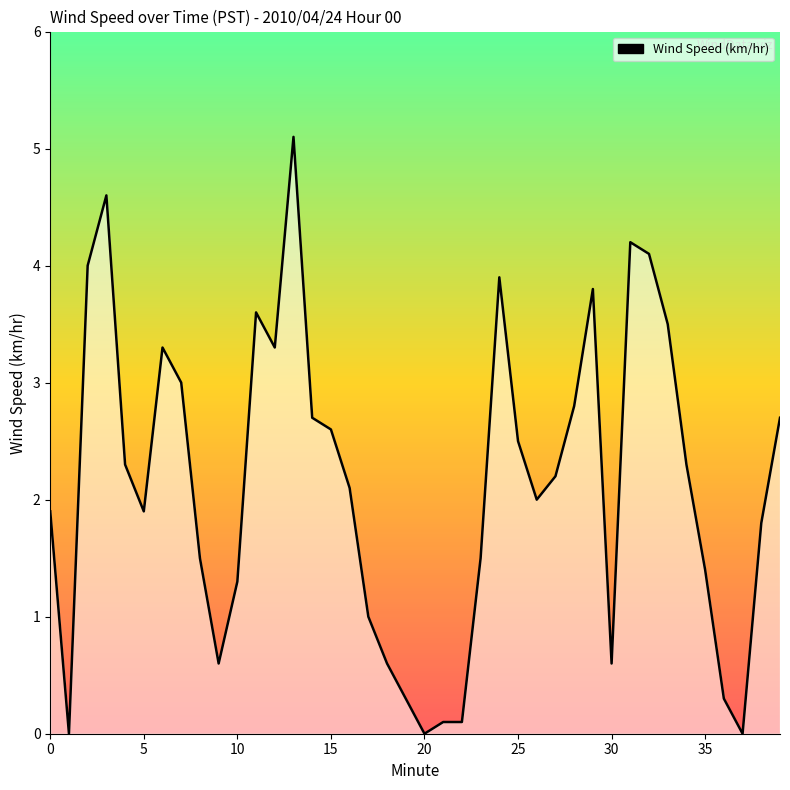

Reading right to left, what are all the values shown in this chart?

2.7	1.8	0.0	0.3	1.4	2.3	3.5	4.1	4.2	0.6	3.8	2.8	2.2	2.0	2.5	3.9	1.5	0.1	0.1	0.0	0.3	0.6	1.0	2.1	2.6	2.7	5.1	3.3	3.6	1.3	0.6	1.5	3.0	3.3	1.9	2.3	4.6	4.0	0.0	1.9